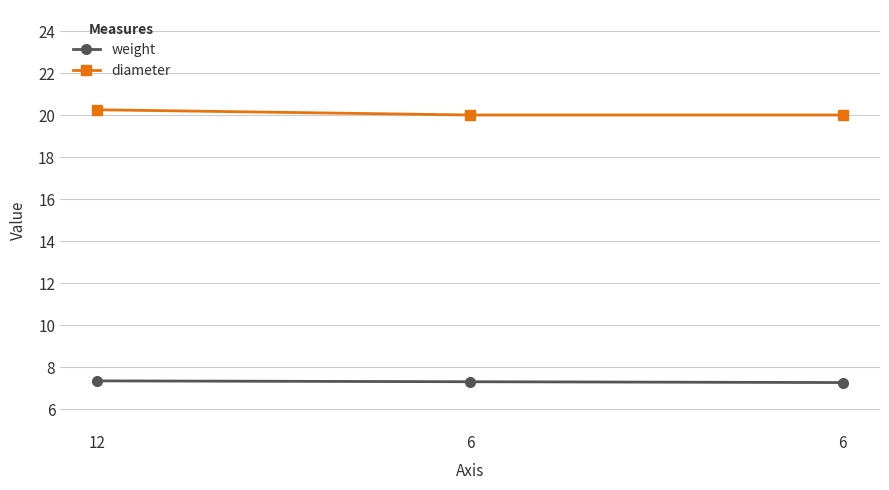

How many lines are shown in the chart?

2